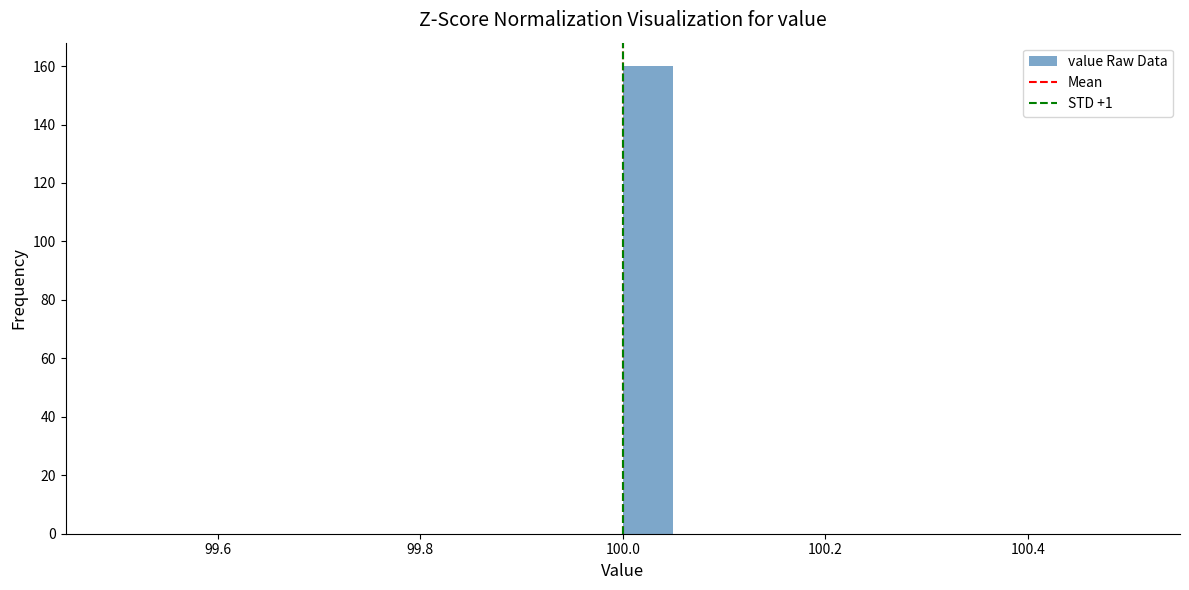

Around what value on the x-axis is the tallest bar? Give the approximate position of its centre, as read against the axis.

100.02